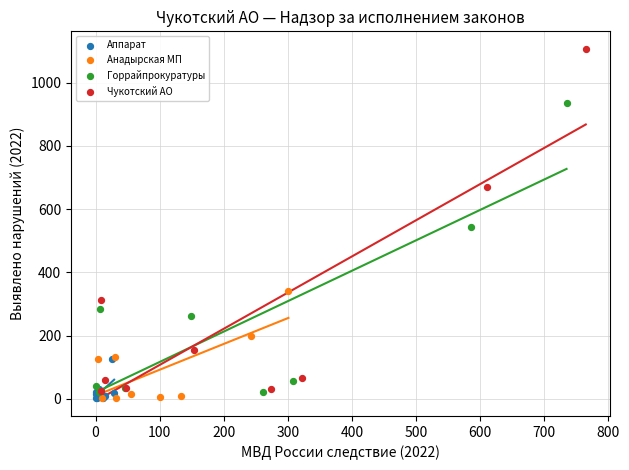

Which series reaches the maximum Y coordinate?

Чукотский АО